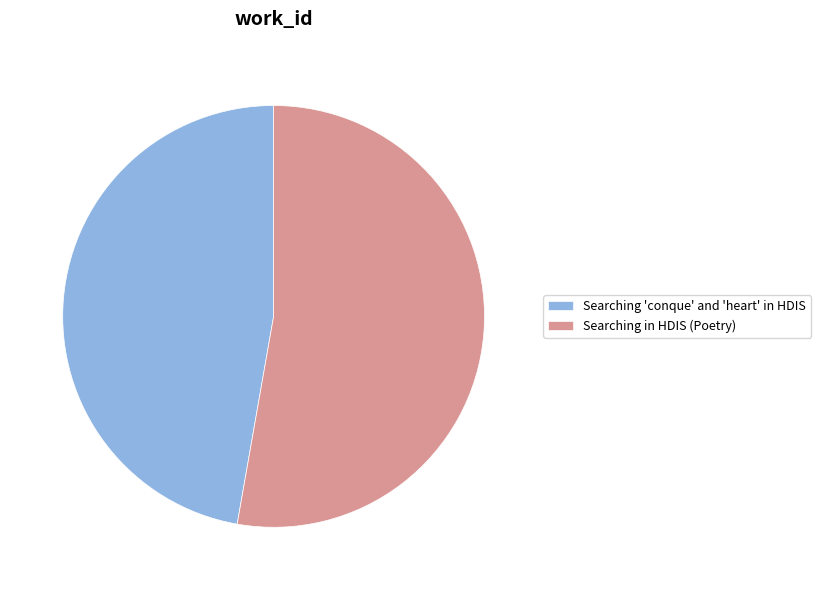

Does Searching 'conque' and 'heart' in HDIS account for over 50% of the chart?

No